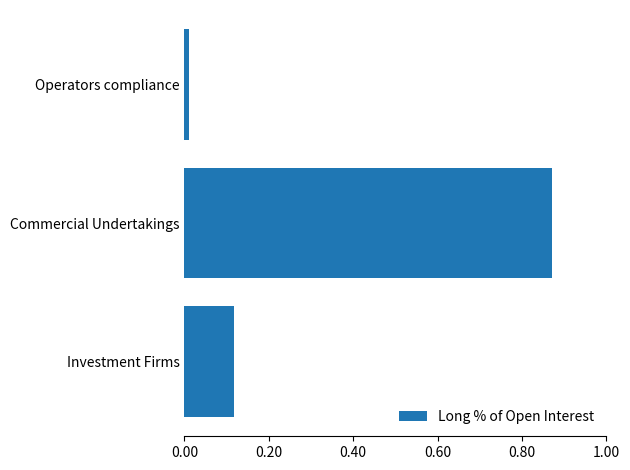

The chart shows a value of 0.5 at Commercial Undertakings. True or false?

False